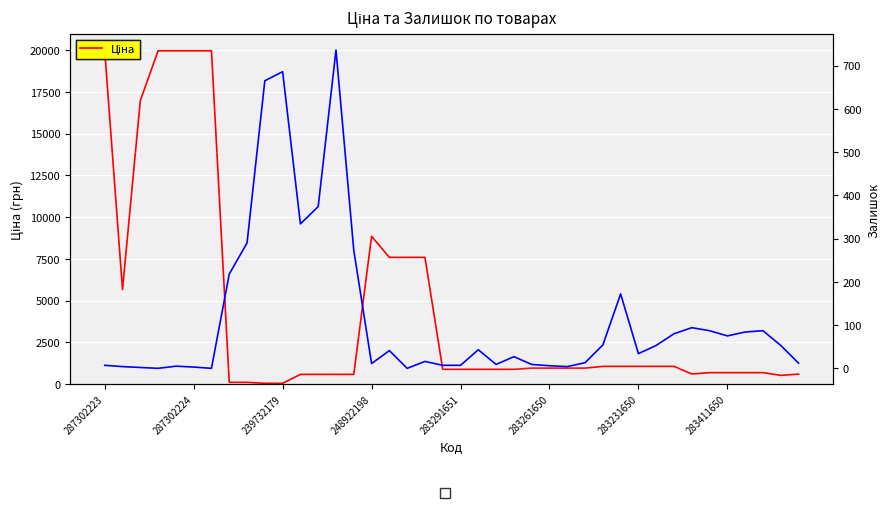

Which series has the largest total across all categories?

Ціна